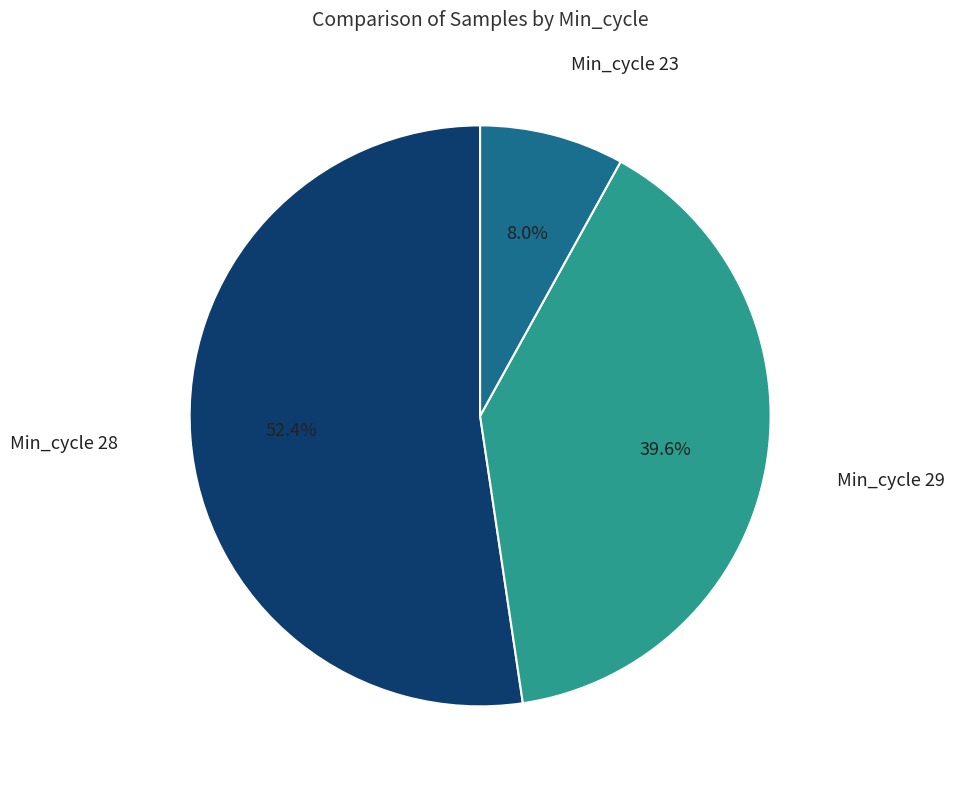

Which has a higher value, Min_cycle 23 or Min_cycle 29?

Min_cycle 29